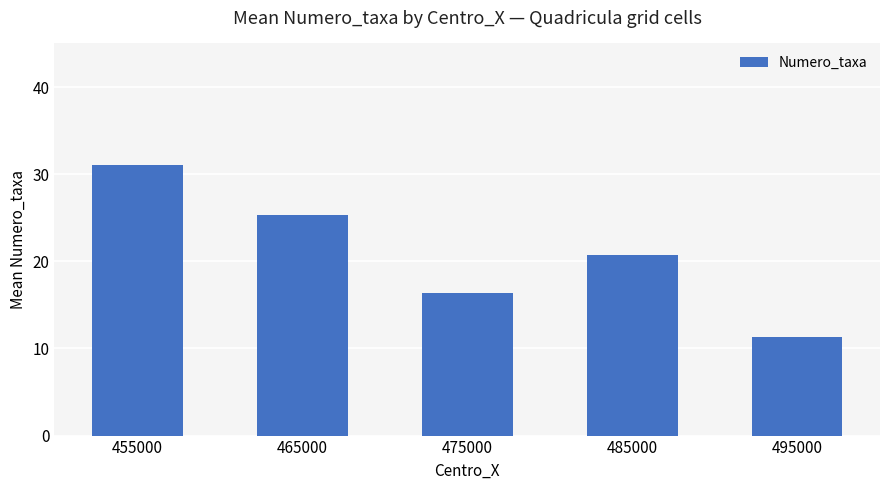

What is the value of the 4th bar from the left?

20.7